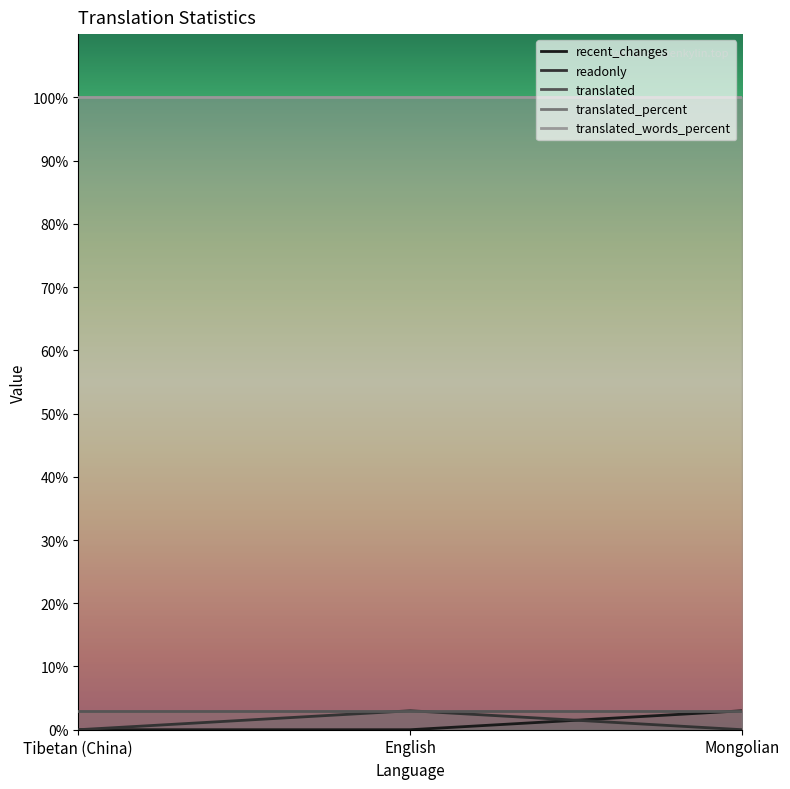

What is the maximum value for readonly?

3